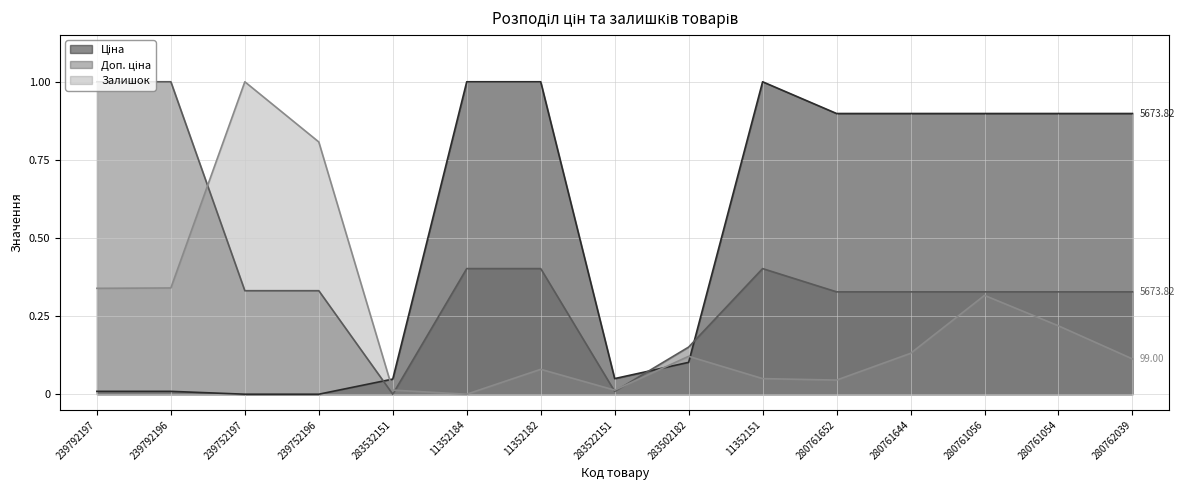

At which label does Ціна reach its peak?

11352184